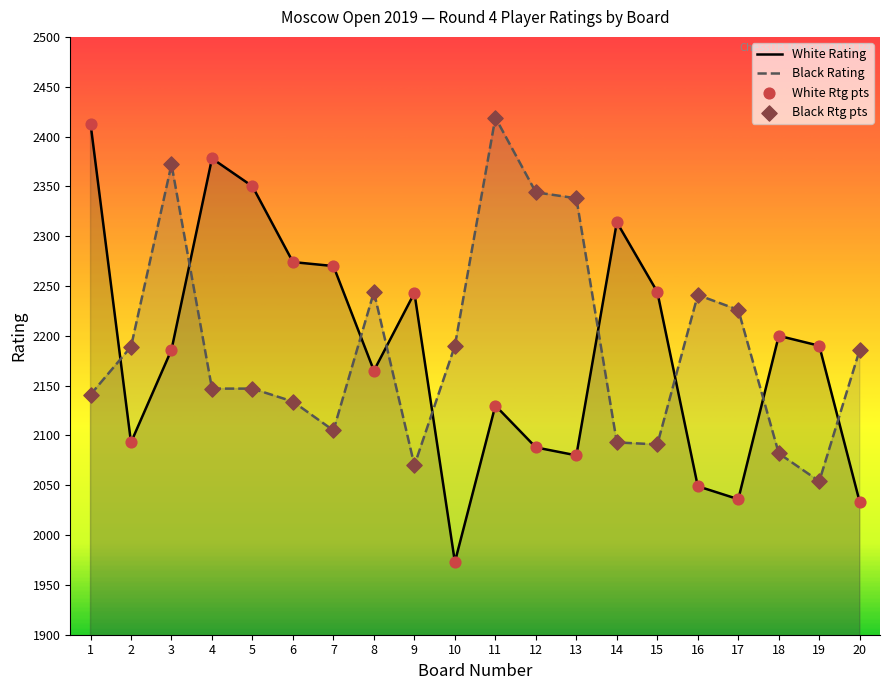

Which series has the largest Y range (max minus min)?

White Rtg